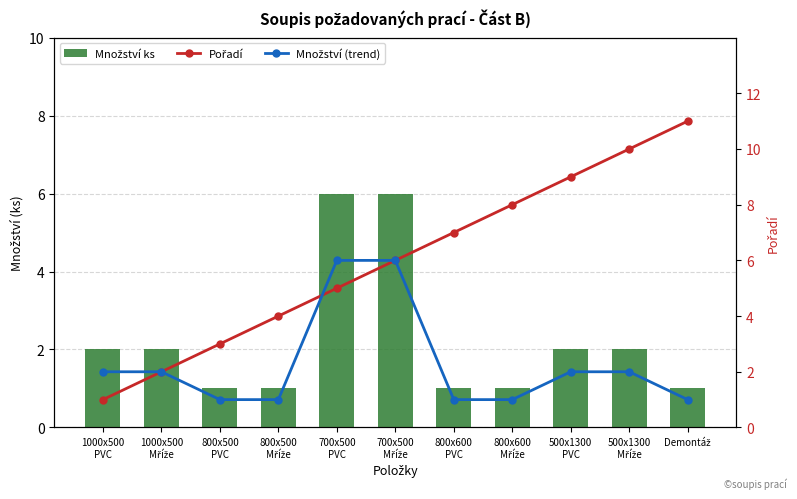

The value of Množství ks at 800x500
Mříže is 1. True or false?

False